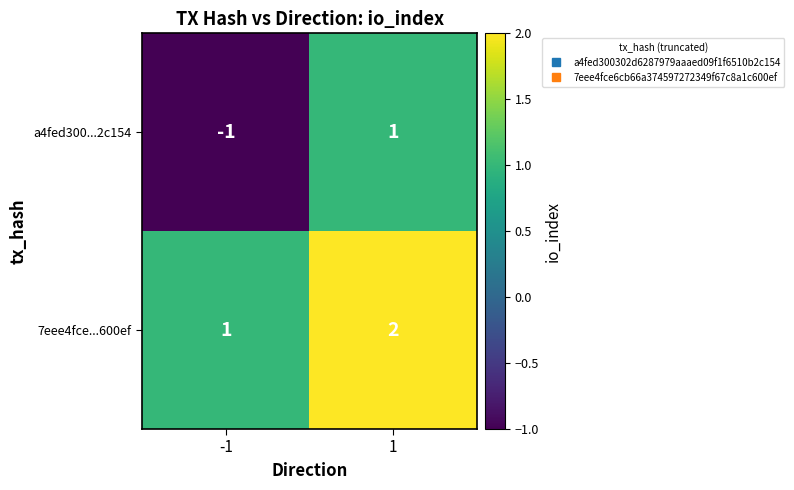

Rank the series at -1 from lowest to highest value.

a4fed300...2c154, 7eee4fce...600ef